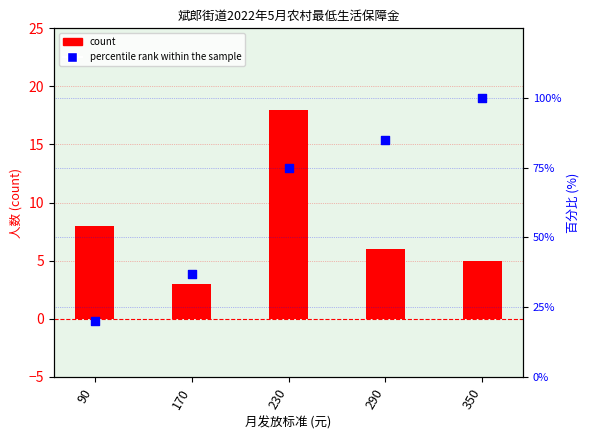

Which series contains the lowest Y value?

count